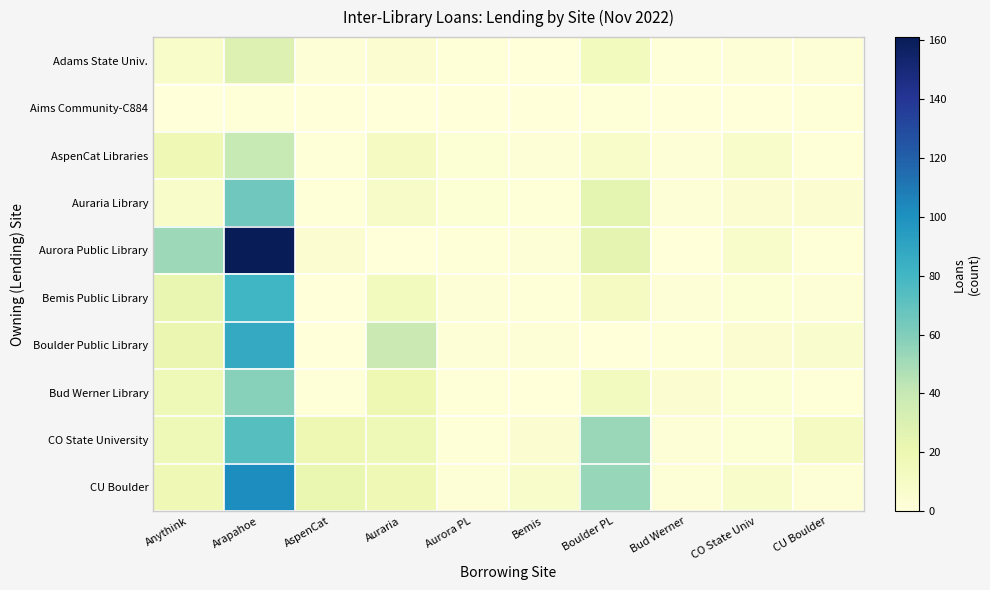

Reading left to right, extract all data points from this chart.

Adams State Univ.: Anythink=8	Arapahoe=29	AspenCat=2	Auraria=5	Aurora PL=1	Bemis=0	Boulder PL=14	Bud Werner=1	CO State Univ=2	CU Boulder=2
Aims Community-C884: Anythink=0	Arapahoe=1	AspenCat=0	Auraria=0	Aurora PL=0	Bemis=0	Boulder PL=1	Bud Werner=0	CO State Univ=0	CU Boulder=1
AspenCat Libraries: Anythink=18	Arapahoe=40	AspenCat=1	Auraria=12	Aurora PL=3	Bemis=2	Boulder PL=8	Bud Werner=2	CO State Univ=7	CU Boulder=1
Auraria Library: Anythink=8	Arapahoe=65	AspenCat=1	Auraria=9	Aurora PL=3	Bemis=1	Boulder PL=25	Bud Werner=2	CO State Univ=4	CU Boulder=4
Aurora Public Library: Anythink=52	Arapahoe=161	AspenCat=4	Auraria=0	Aurora PL=1	Bemis=2	Boulder PL=24	Bud Werner=0	CO State Univ=7	CU Boulder=1
Bemis Public Library: Anythink=23	Arapahoe=81	AspenCat=0	Auraria=14	Aurora PL=2	Bemis=1	Boulder PL=12	Bud Werner=2	CO State Univ=3	CU Boulder=2
Boulder Public Library: Anythink=21	Arapahoe=87	AspenCat=0	Auraria=38	Aurora PL=2	Bemis=2	Boulder PL=0	Bud Werner=1	CO State Univ=5	CU Boulder=6
Bud Werner Library: Anythink=17	Arapahoe=58	AspenCat=1	Auraria=19	Aurora PL=1	Bemis=0	Boulder PL=13	Bud Werner=5	CO State Univ=3	CU Boulder=1
CO State University: Anythink=17	Arapahoe=73	AspenCat=19	Auraria=17	Aurora PL=1	Bemis=4	Boulder PL=53	Bud Werner=2	CO State Univ=3	CU Boulder=12
CU Boulder: Anythink=18	Arapahoe=102	AspenCat=22	Auraria=18	Aurora PL=2	Bemis=7	Boulder PL=54	Bud Werner=2	CO State Univ=7	CU Boulder=2